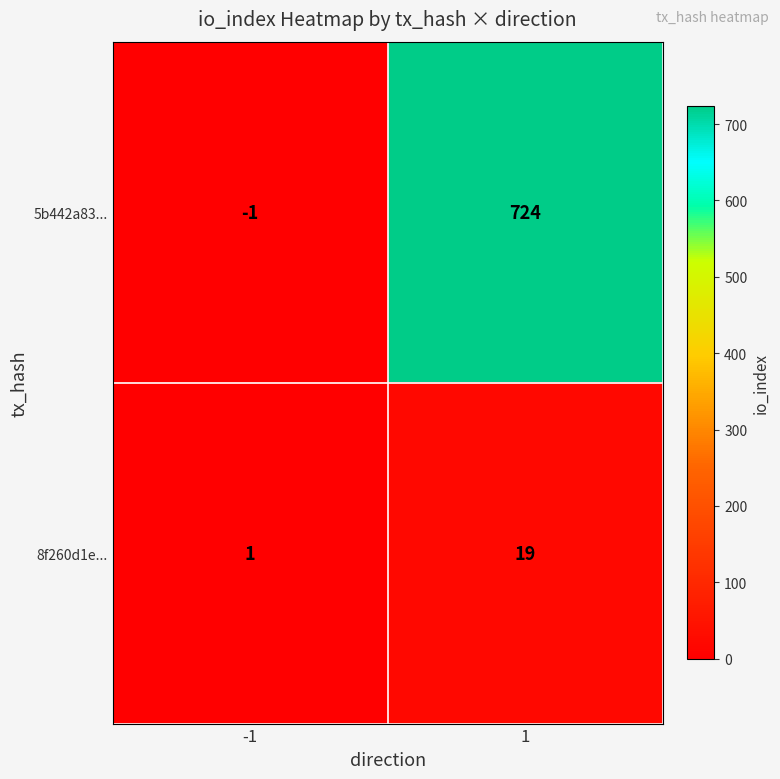

The value of 8f260d1e... at -1 is 1. True or false?

True